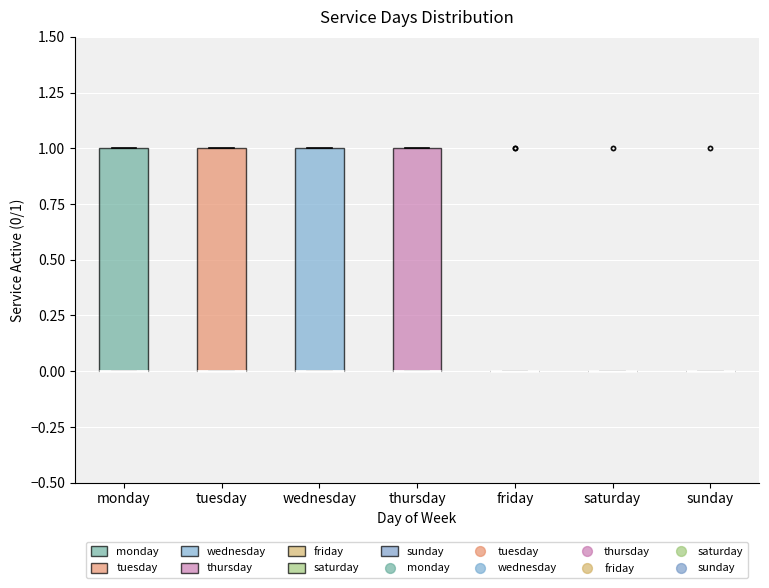

Reading left to right, read every box against the y-axis: the position of its median line, the range the box covers, and the ends of its whiskers. The values are not printed on the chart, so give them approximately, as read against the axis.

monday: median 0 (drawn on the box's lower edge), box 0 to 1, whiskers 0 to 1
tuesday: median 0 (drawn on the box's lower edge), box 0 to 1, whiskers 0 to 1
wednesday: median 0 (drawn on the box's lower edge), box 0 to 1, whiskers 0 to 1
thursday: median 0 (drawn on the box's lower edge), box 0 to 1, whiskers 0 to 1
friday: box collapsed to a line at 0, whiskers 0 to 0
saturday: box collapsed to a line at 0, whiskers 0 to 0
sunday: box collapsed to a line at 0, whiskers 0 to 0